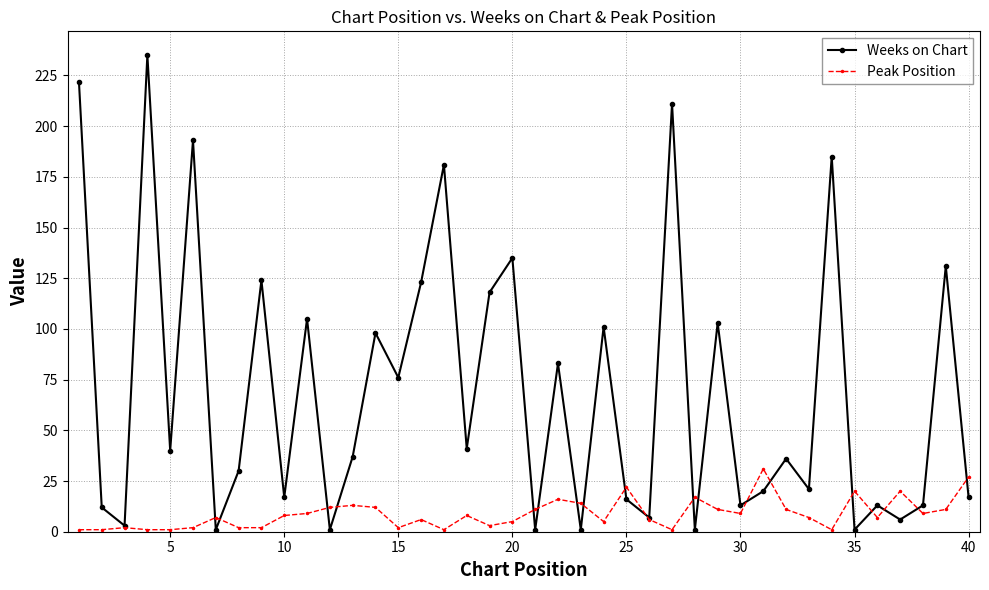

What are all the series names shown in the legend?

Weeks on Chart, Peak Position